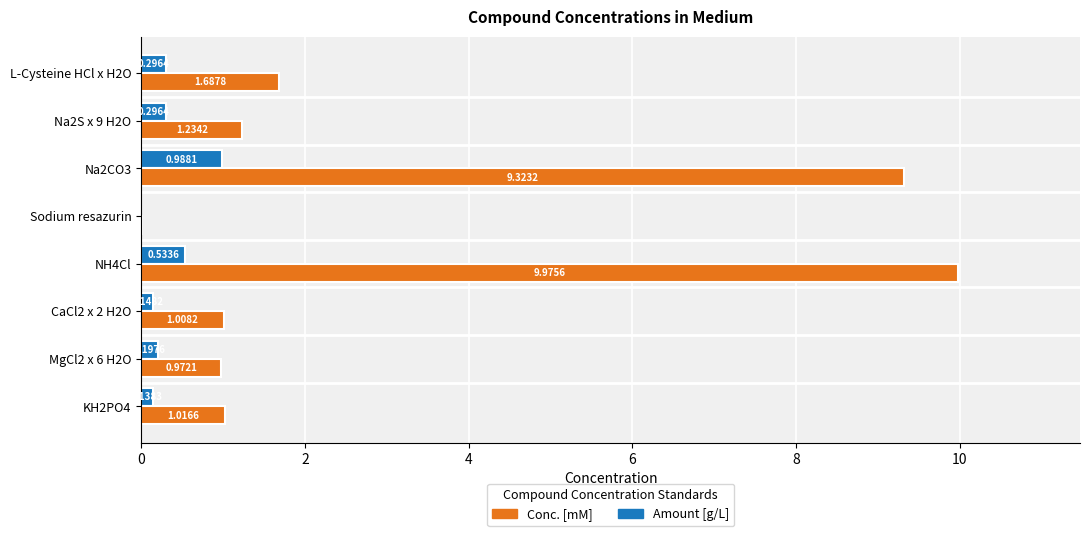

Is the value of Conc. [mM] at NH4Cl greater than the value of Amount [g/L] at NH4Cl?

Yes